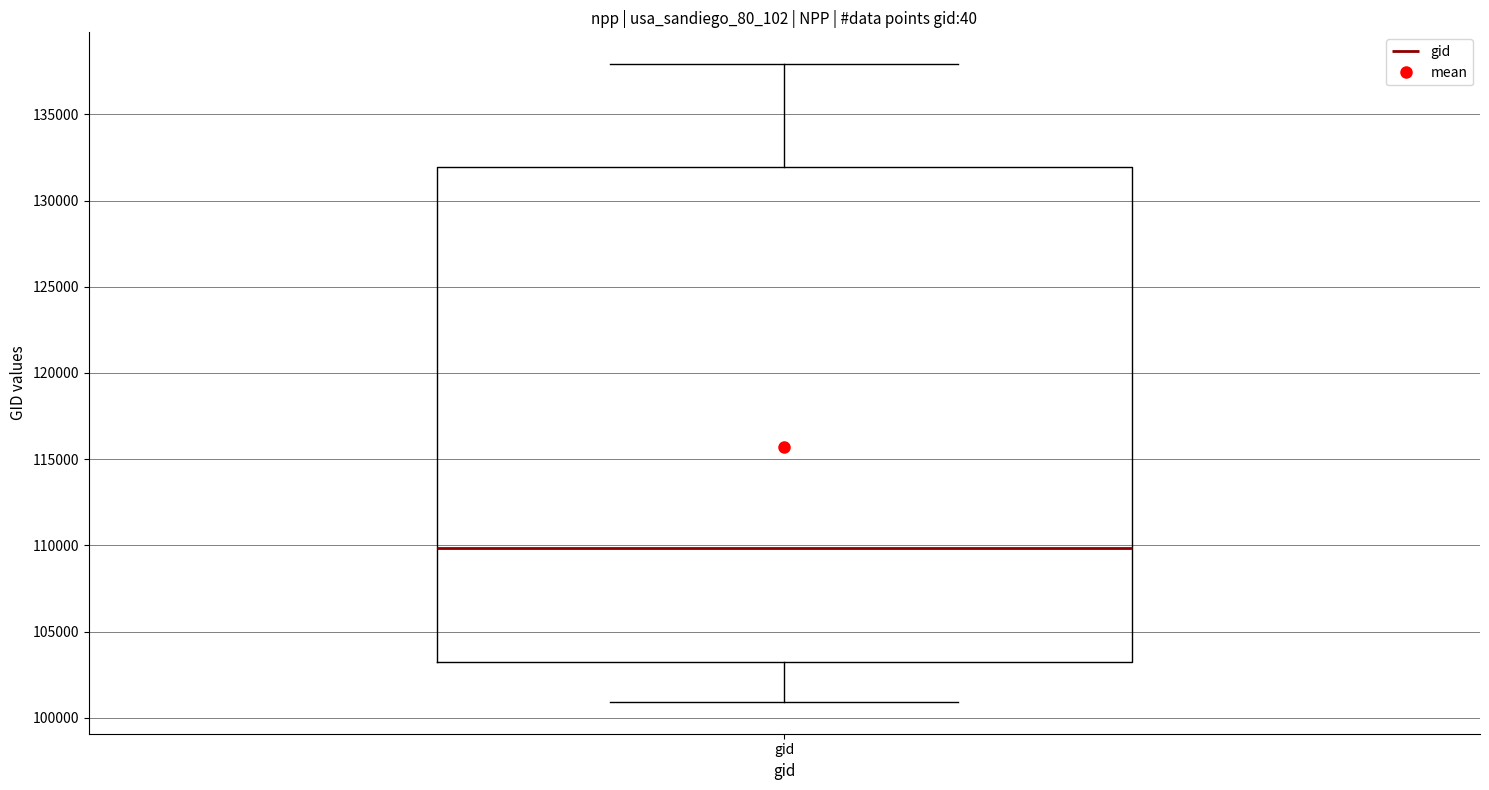

Read this box plot against the y-axis: the position of the median line, the range covered by the box, and the ends of both whiskers. The values are not printed on the chart, so give them approximately, as read against the axis.

median 110000, box 103000 to 132000, whiskers 101000 to 138000